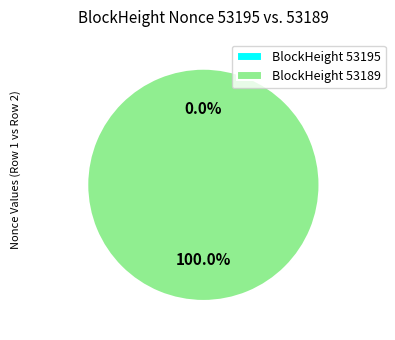

To the nearest percent, what is the average slice percentage?

50%